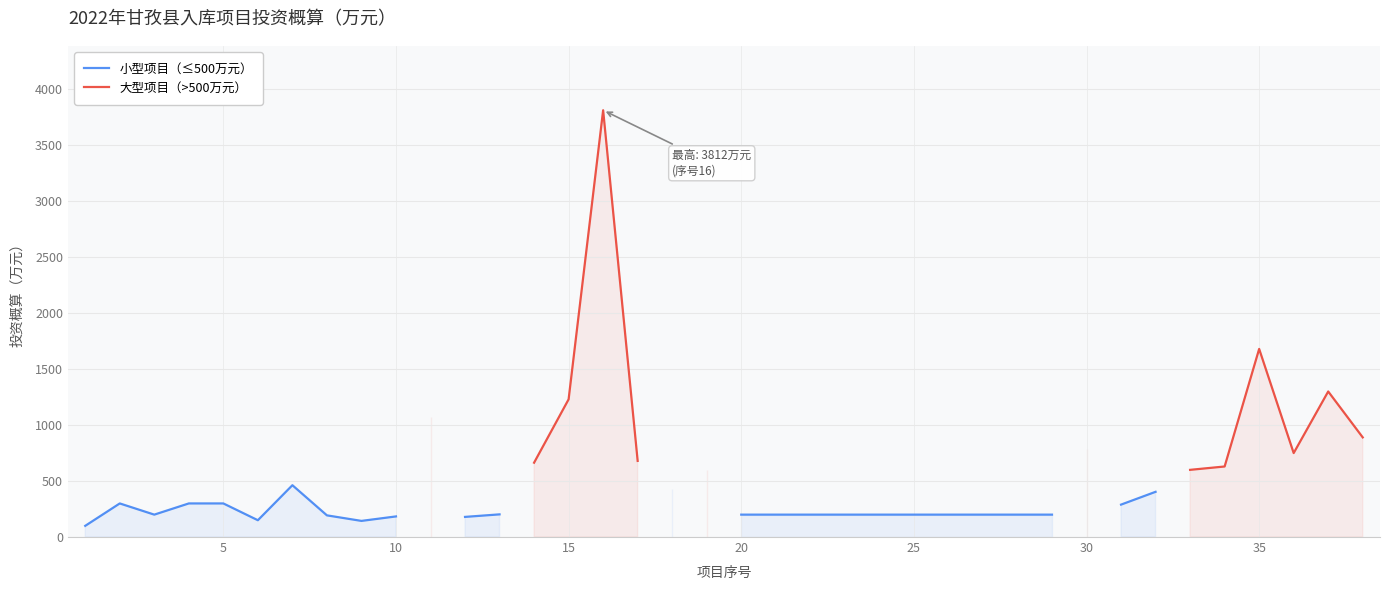

True or false: 大型项目（>500万元） has more than 2 points higher than both neighbors.

True